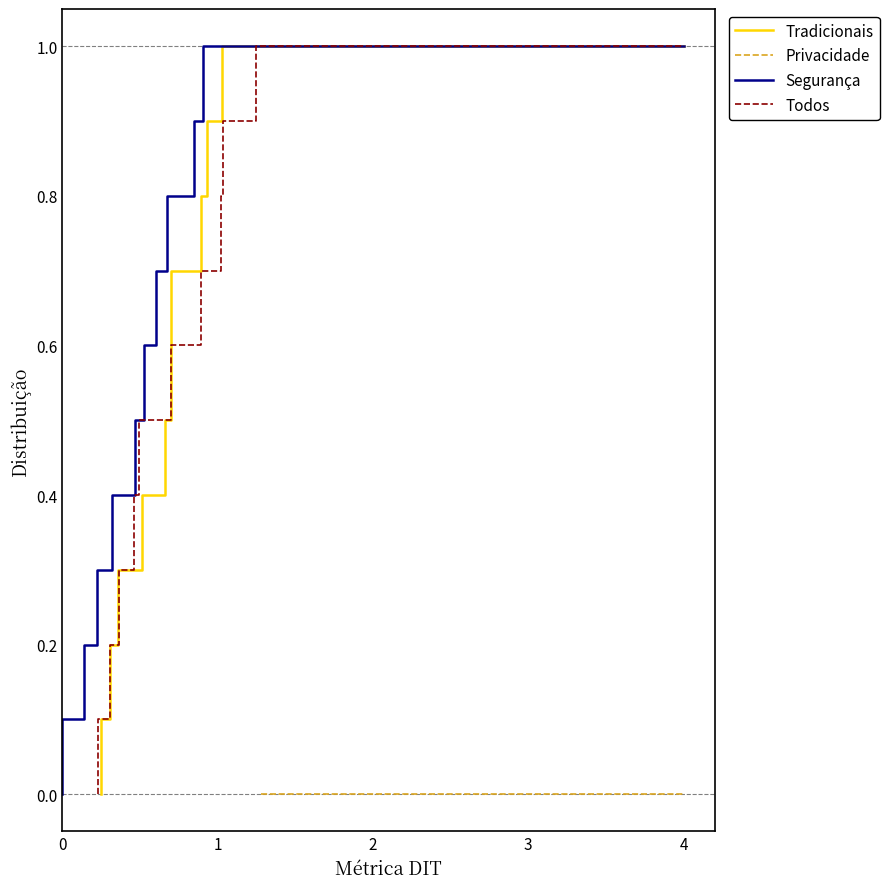

Read the Tradicionais value at 5.

0.5